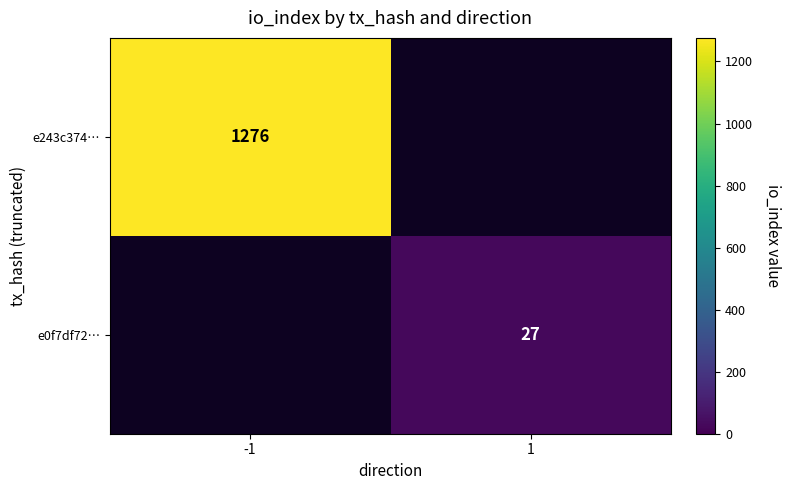

Is it true that e243c374… equals 1276 at -1?

True